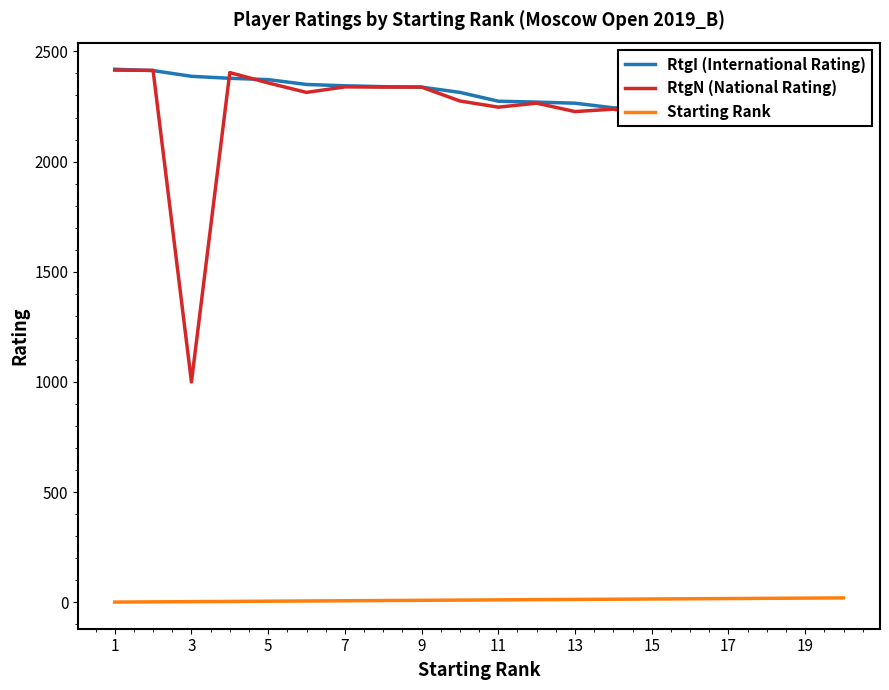

What value does the RtgI (International Rating) series have at 13, to the nearest 5?

2265